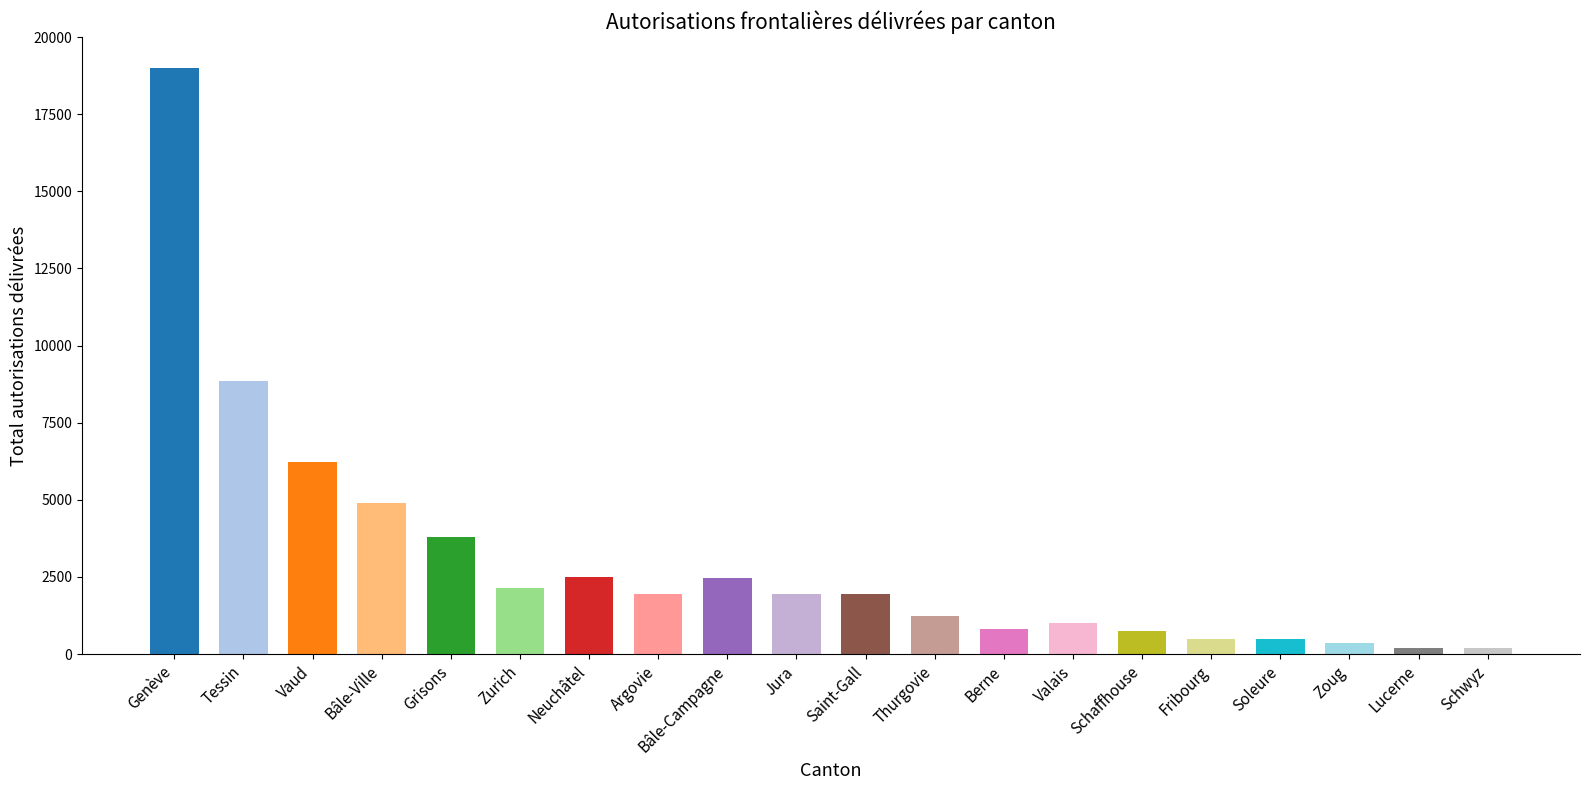

What is the value of the 4th bar from the left?

4906